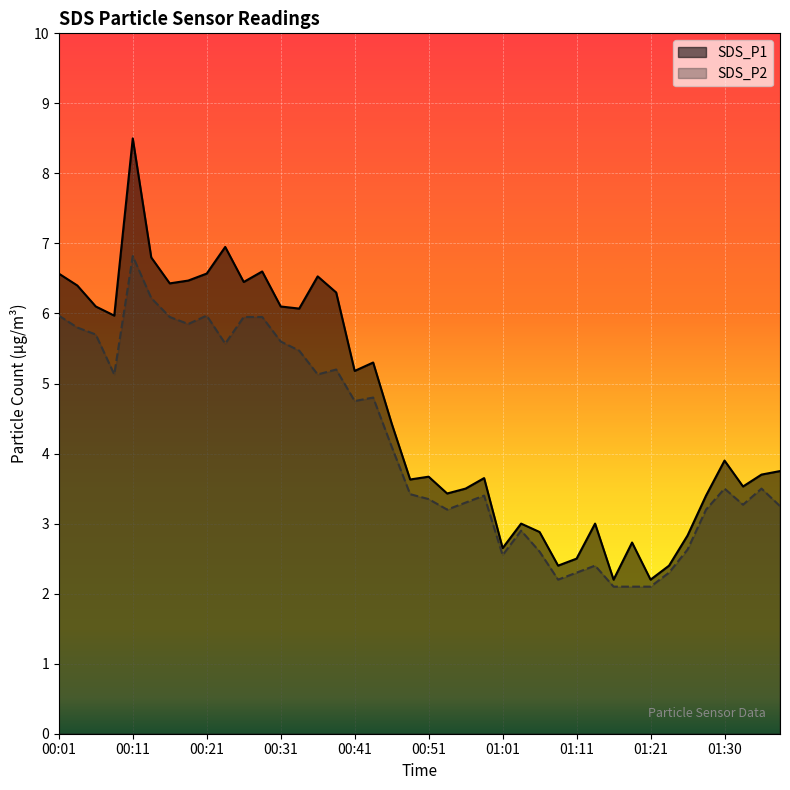

Where is the first local minimum for SDS_P2?

00:08